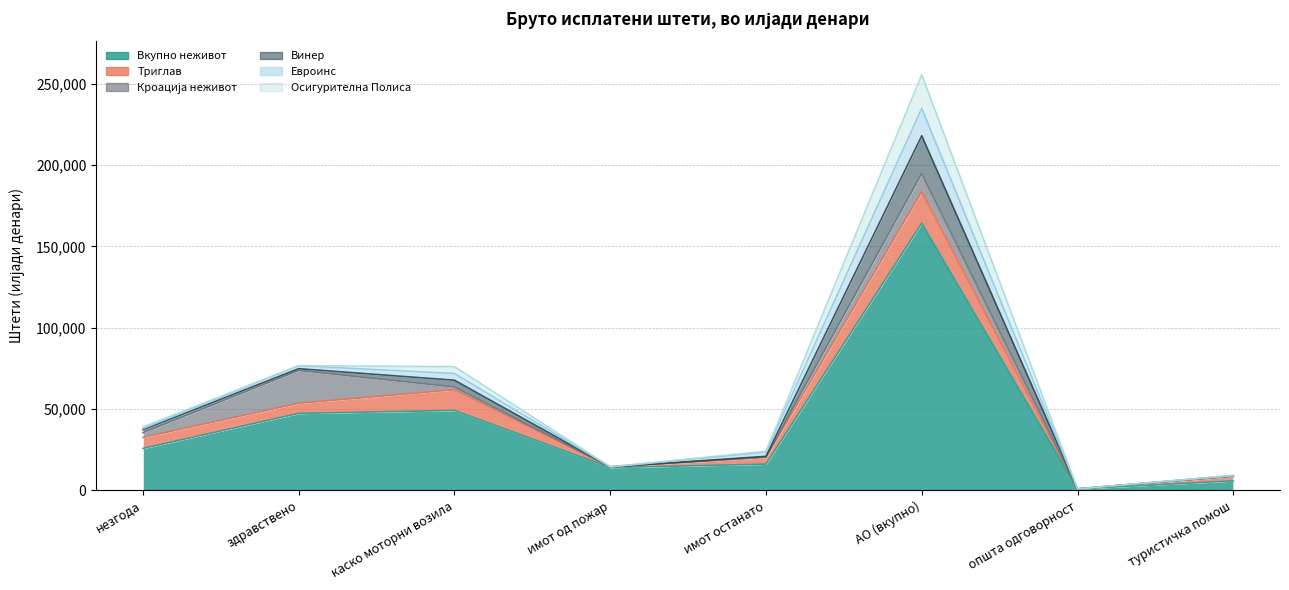

At which category does the chart reach its minimum across all series?

општа одговорност